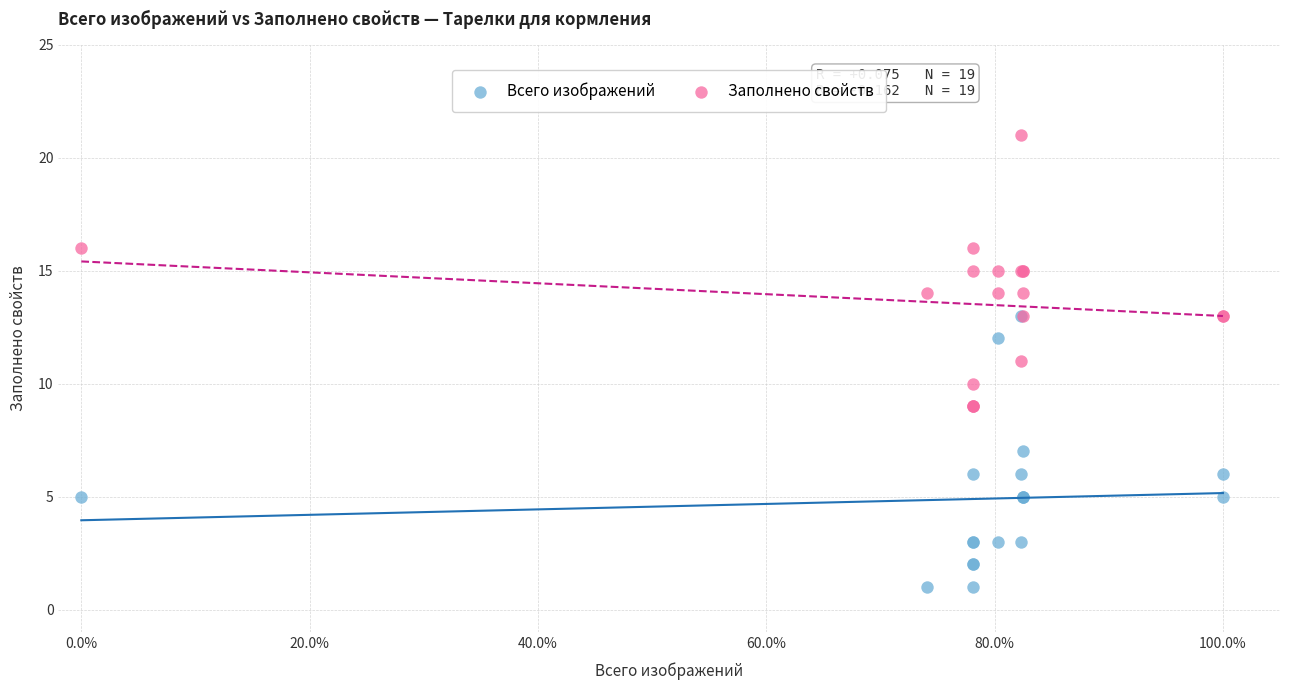

What are all the series names shown in the legend?

Всего изображений, Заполнено свойств